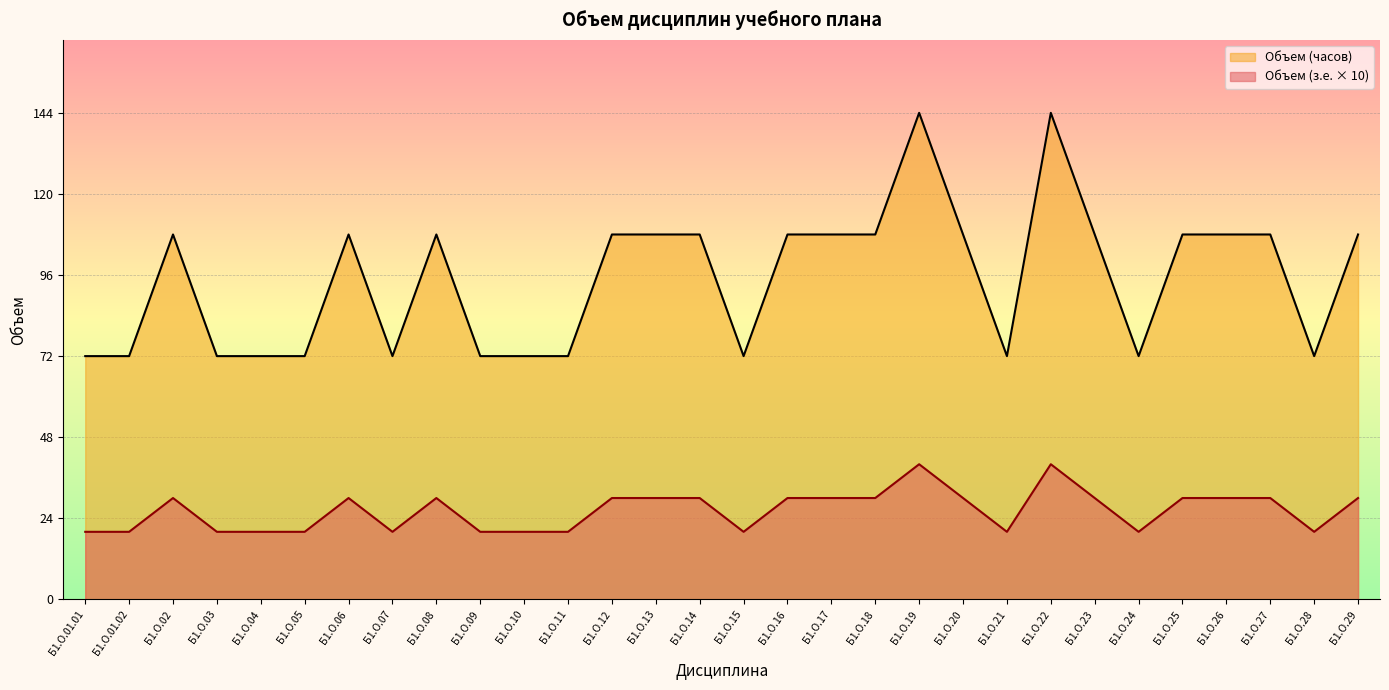

Where is Объем (з.е.) nearest to the value 30?

Б1.О.02